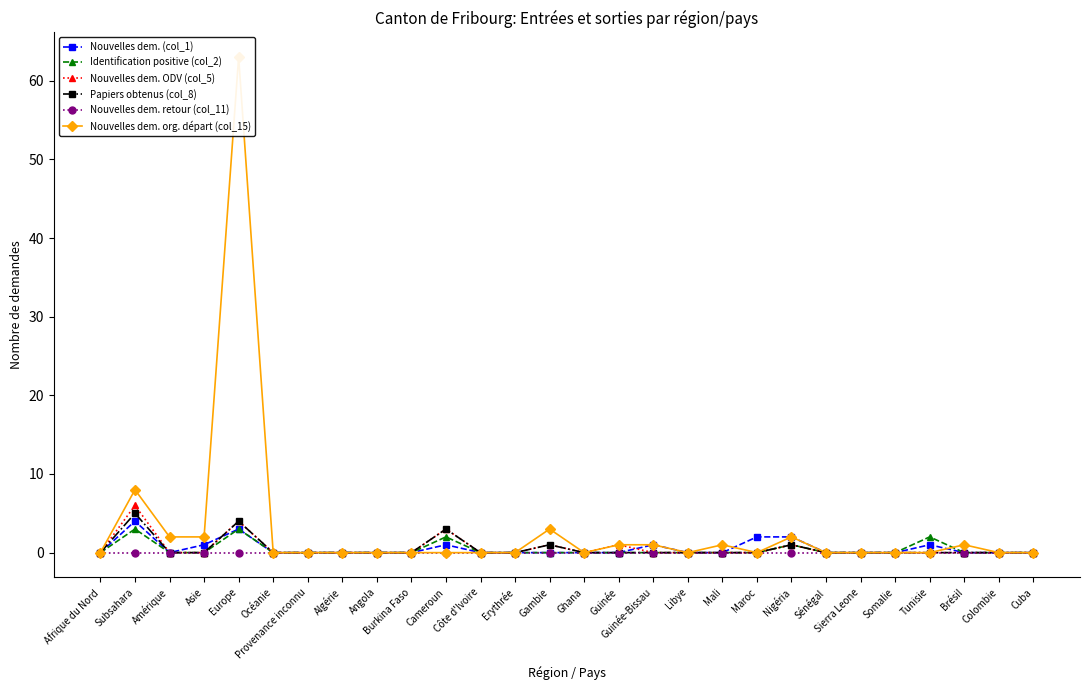

Where is Nouvelles dem. ODV (col_5) nearest to the value 3?

Cameroun